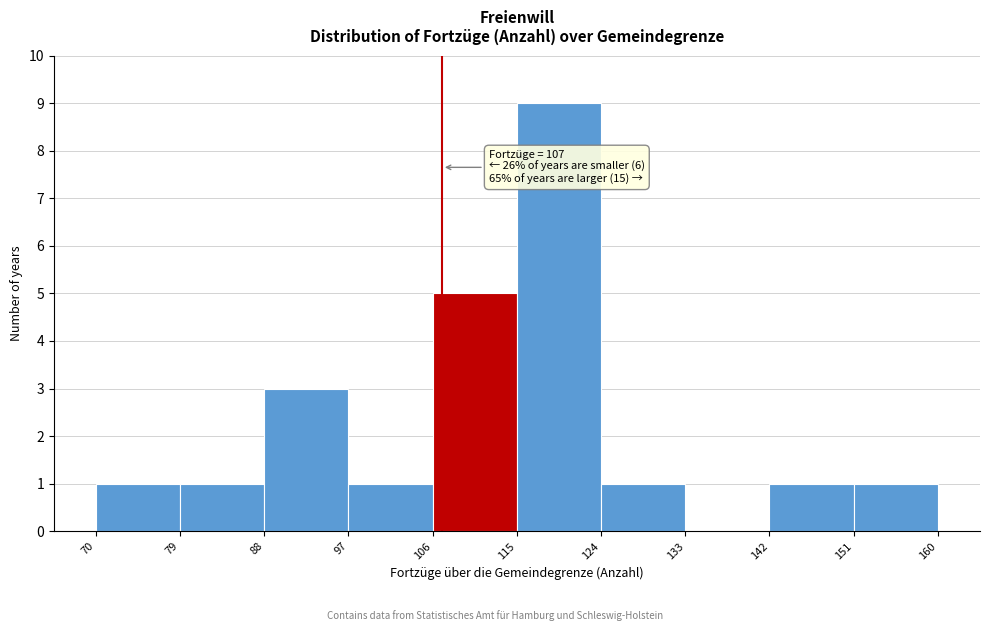

Which range on the x-axis has the tallest bar?

115 to 124